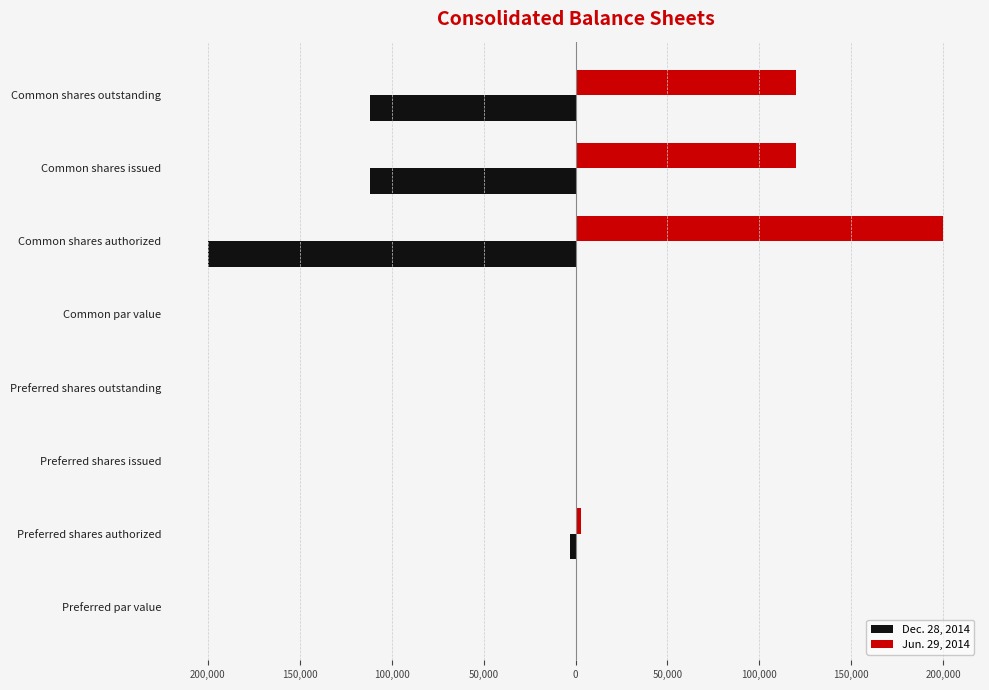

What are all the series names shown in the legend?

Dec. 28, 2014, Jun. 29, 2014